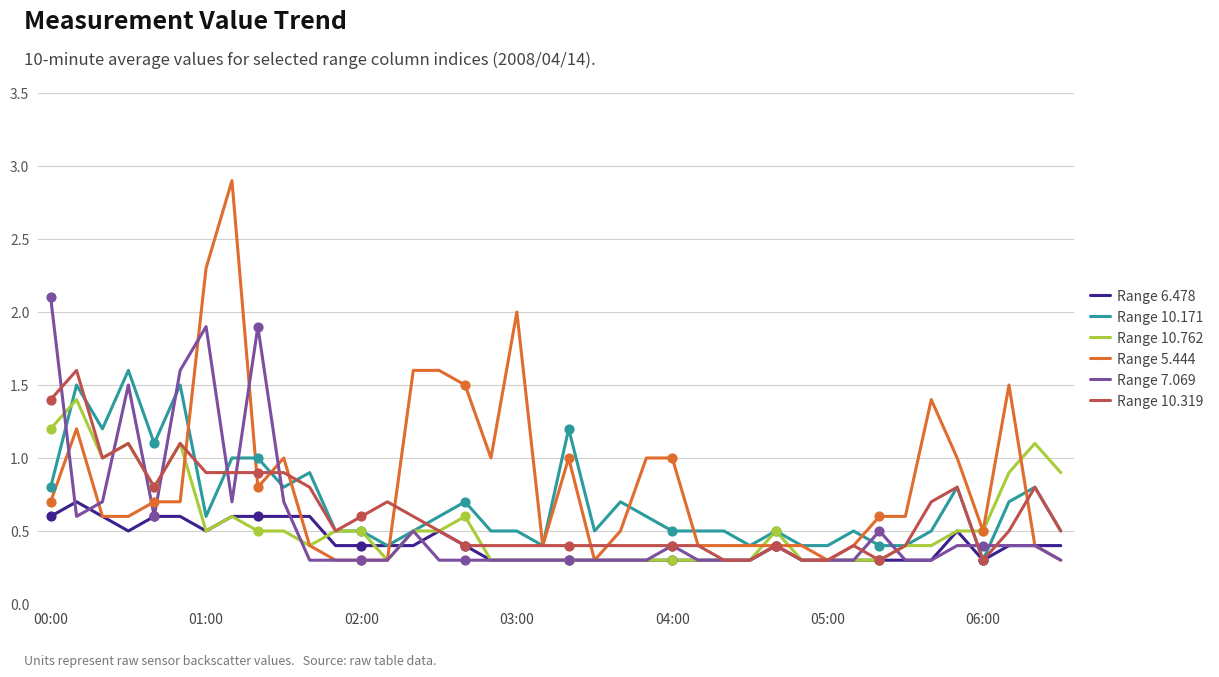

Which series has the largest total across all categories?

Range 5.444